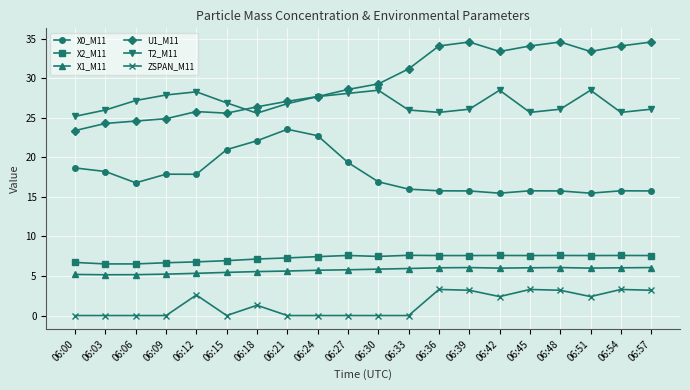

True or false: T2_M11 and U1_M11 cross at least once.

True